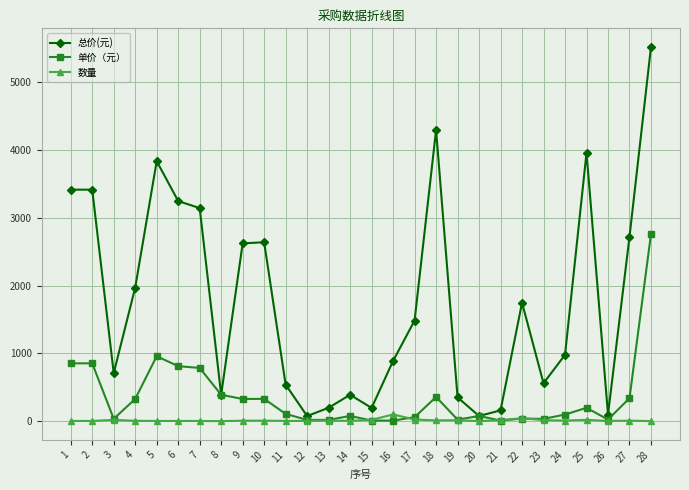

Which series has the widest spread of values?

总价(元)